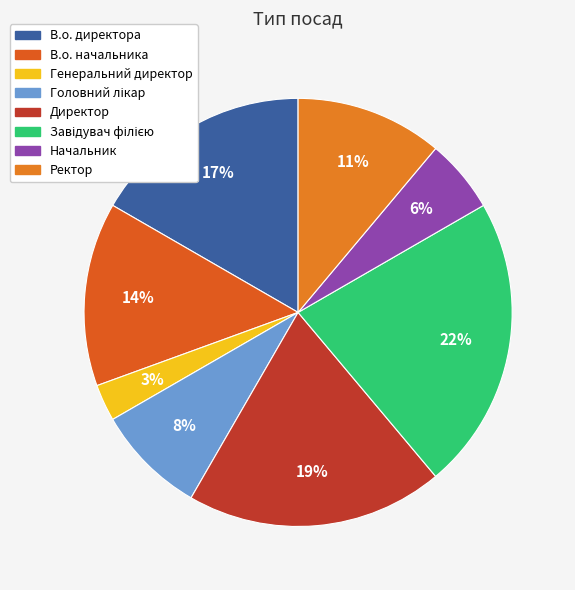

What percentage is the В.о. начальника slice, to the nearest percent?

14%